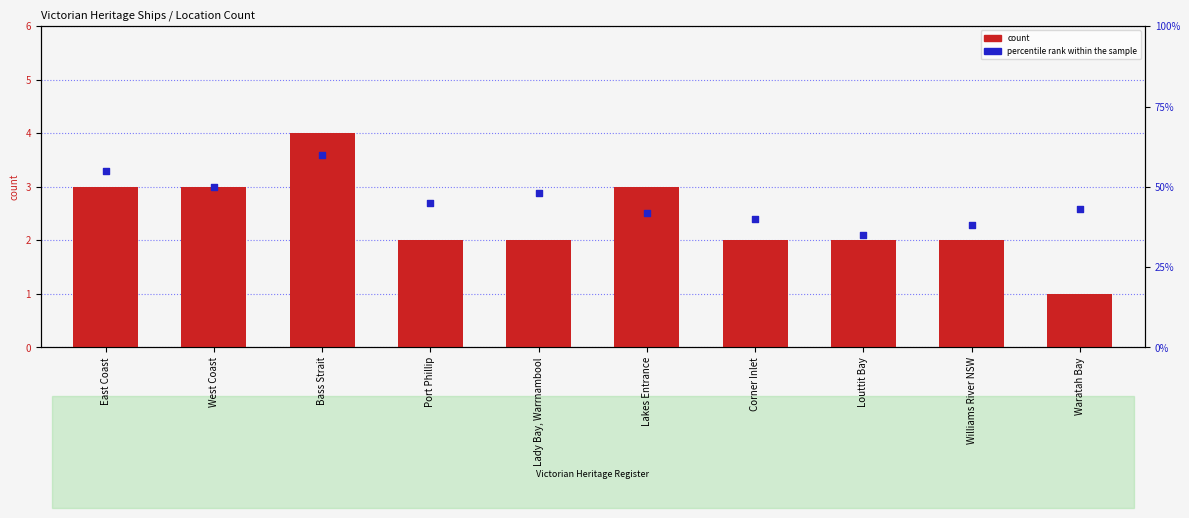

Which series reaches the minimum Y coordinate?

count